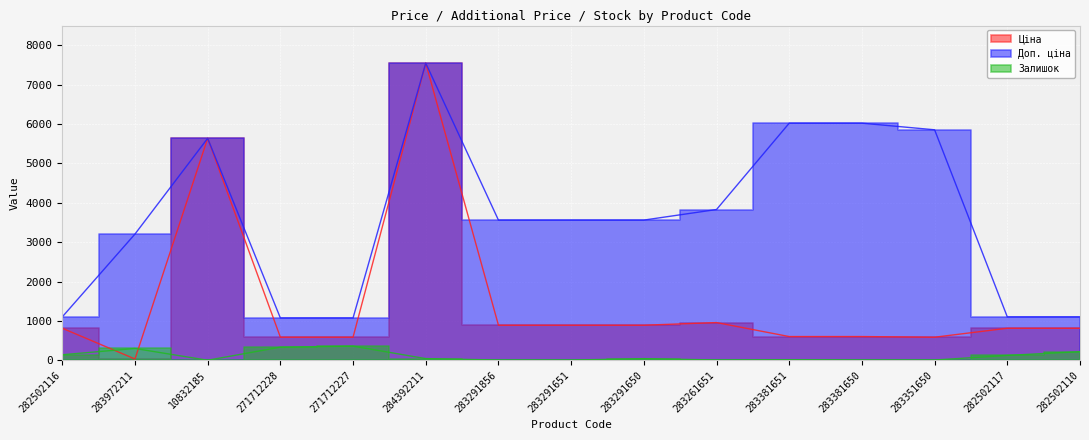

Rank the series by their maximum value, from highest to lowest.

Ціна, Доп. ціна, Залишок